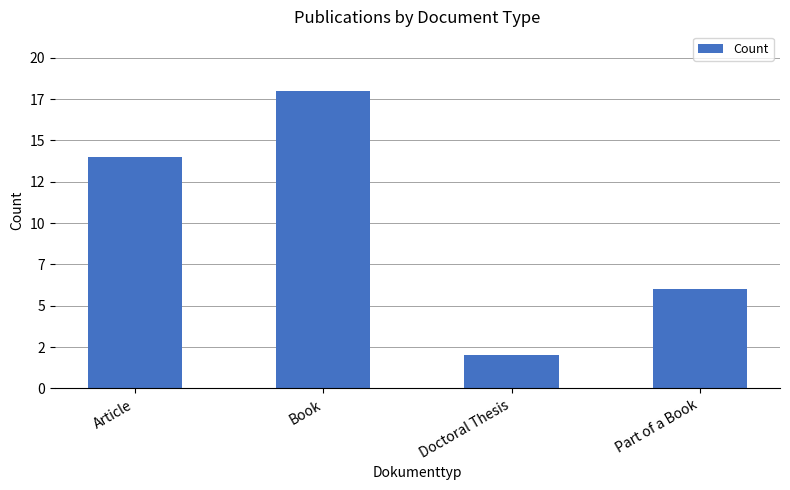

What is the difference between the values at Article and Doctoral Thesis?

12